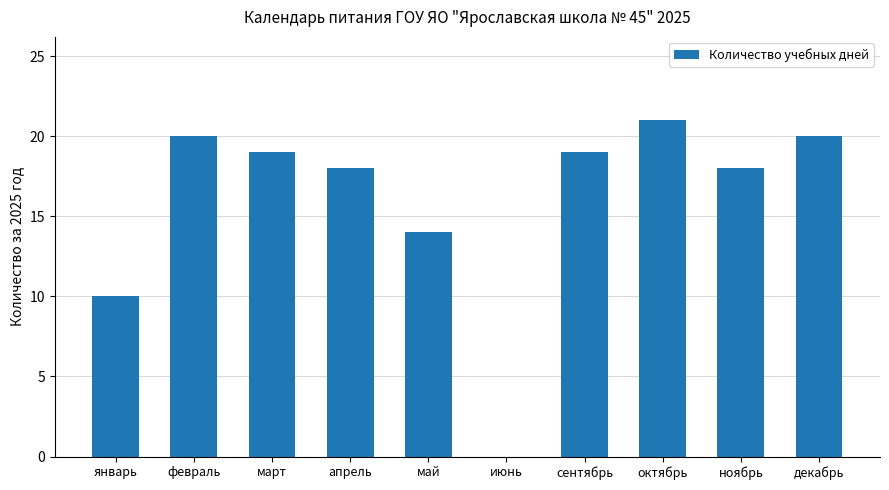

Approximately how many times larger is the value at январь compared to апрель?

0.6